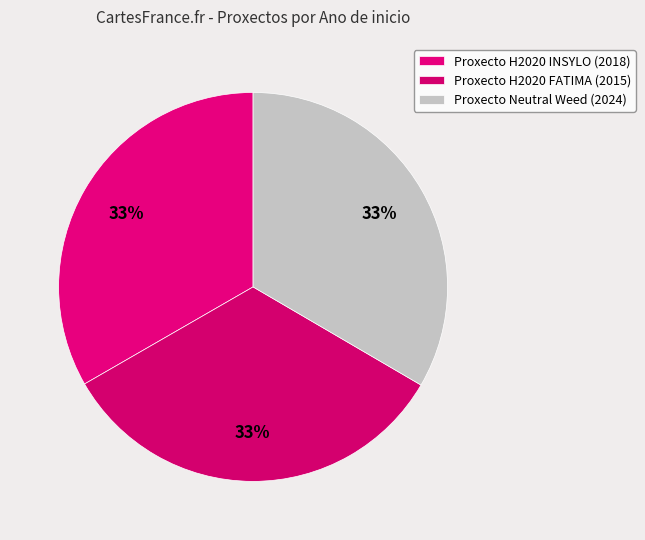

How many segments does this pie chart have?

3